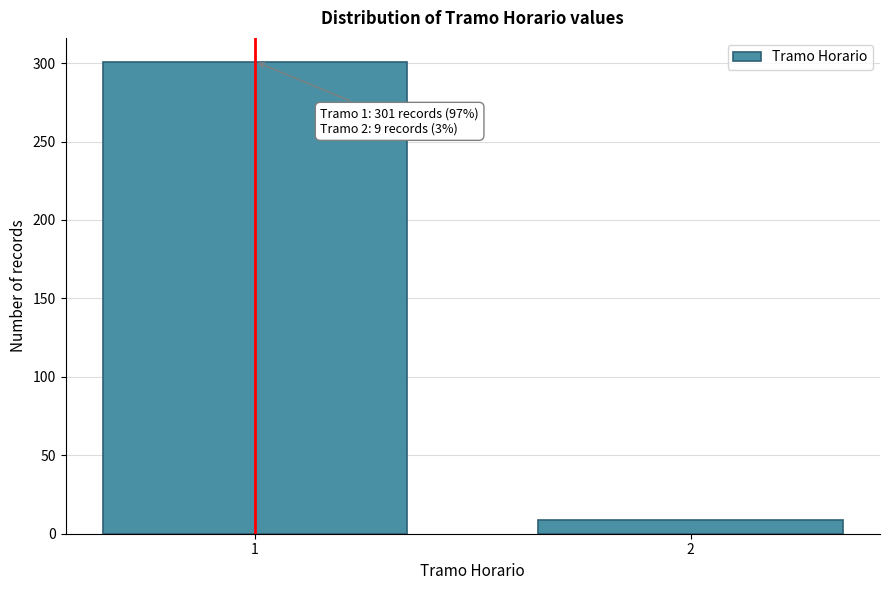

Reading left to right, what are all the values shown in this chart?

1=301	2=9